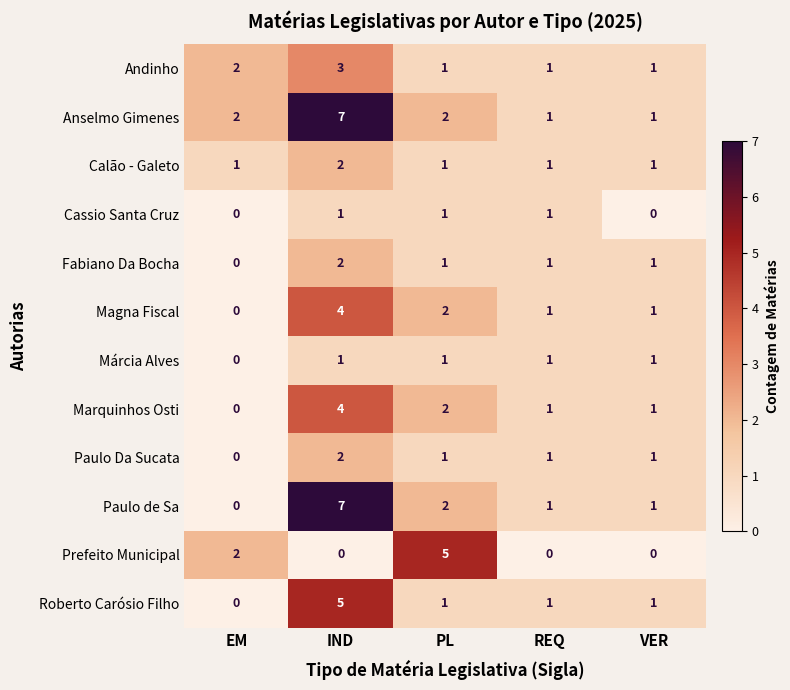

The value of Fabiano Da Bocha at REQ is 1. True or false?

True